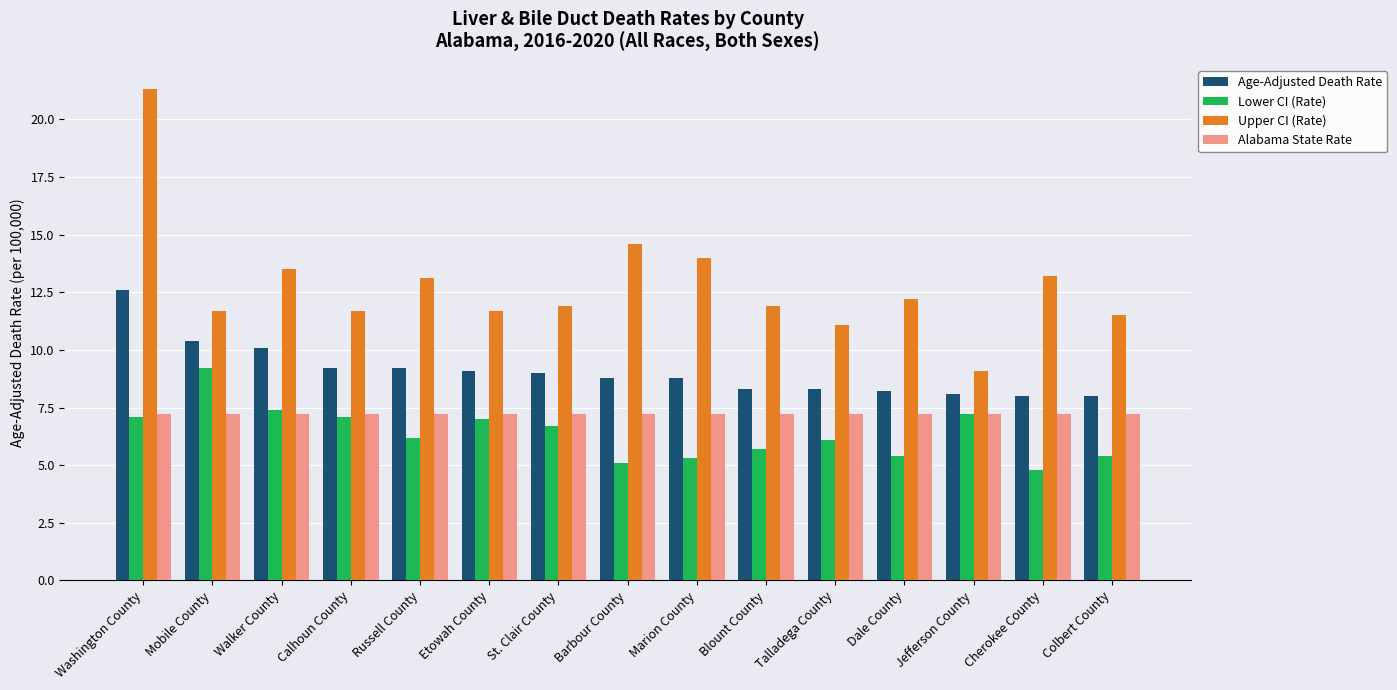

Which series has the widest spread of values?

Upper CI (Rate)